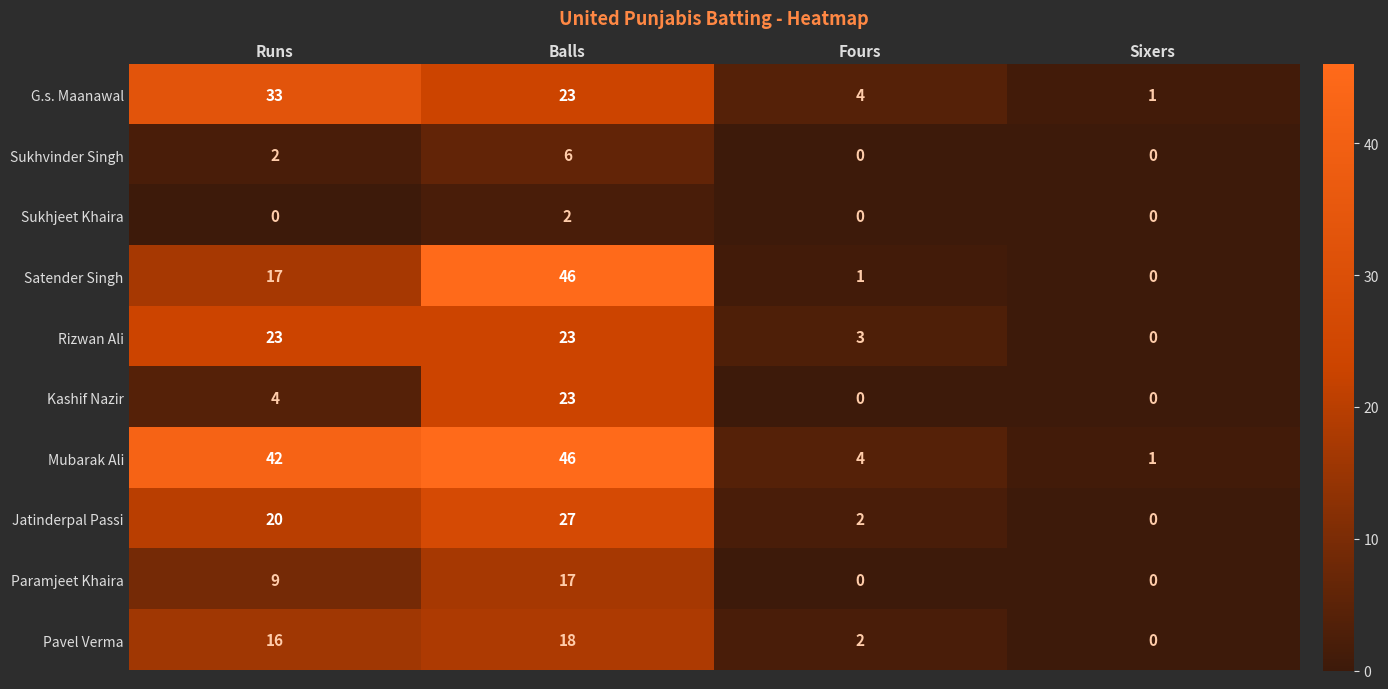

What is the sum of all Rizwan Ali values?

49